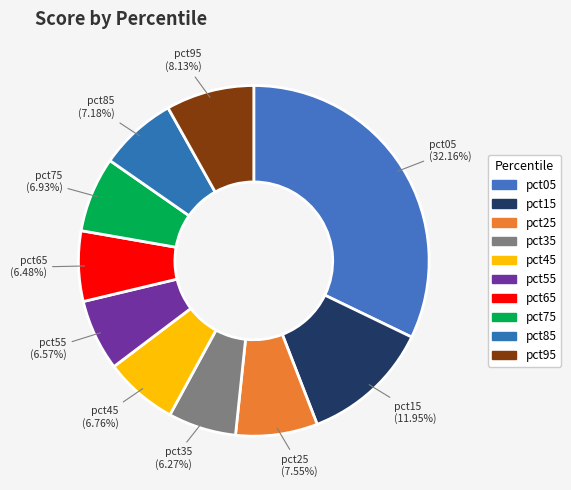

Does pct95 account for over 50% of the chart?

No